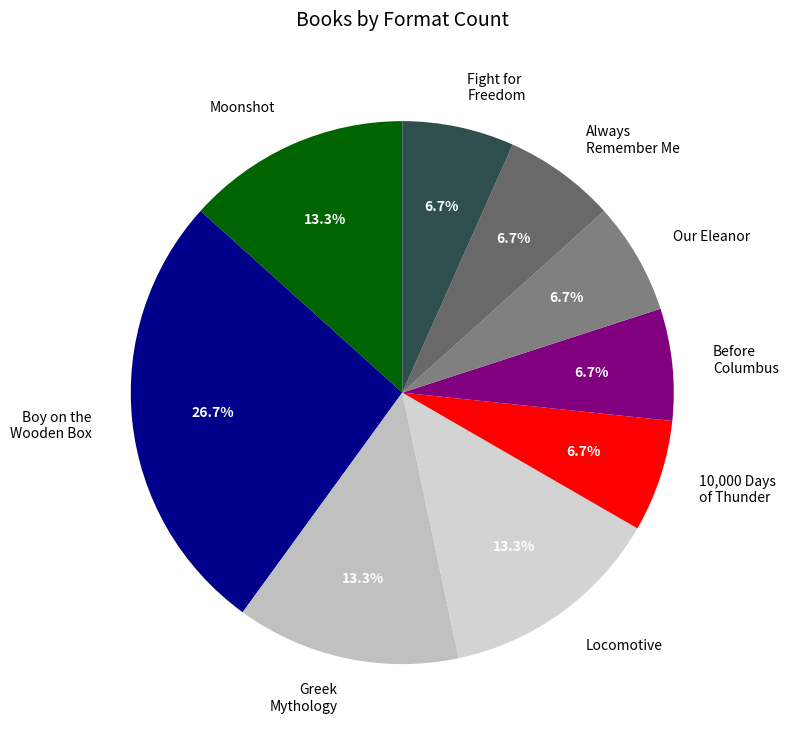

To the nearest percent, what is the combined percentage of Fight for Freedom and Boy on the Wooden Box?

33%